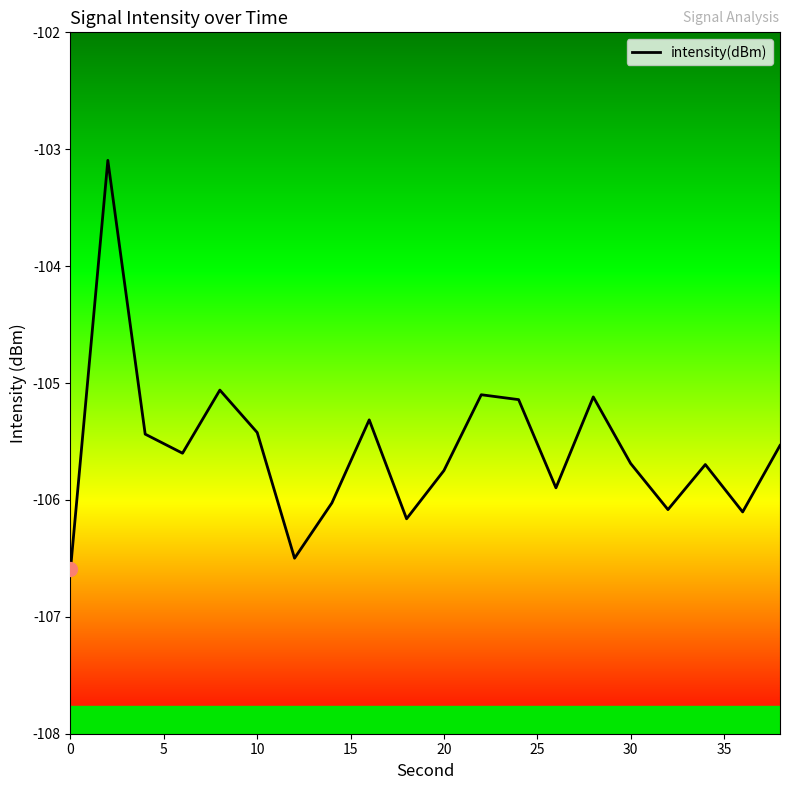

What is the smallest value displayed?

-106.6